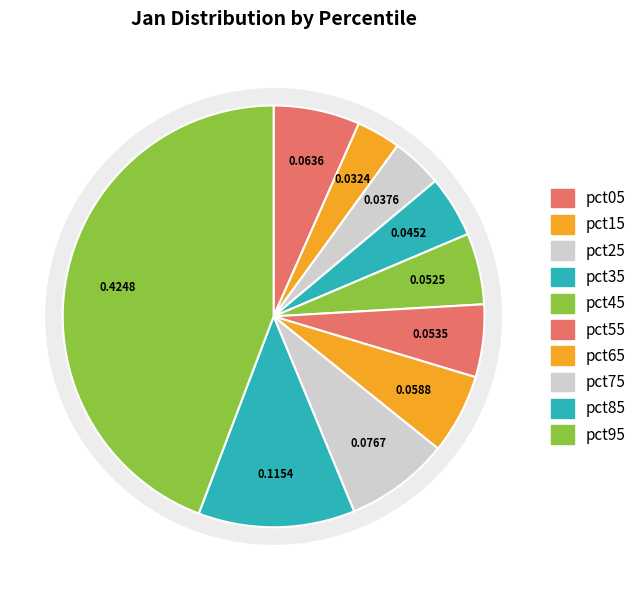

The pct25 slice represents 1% of the pie. True or false?

False